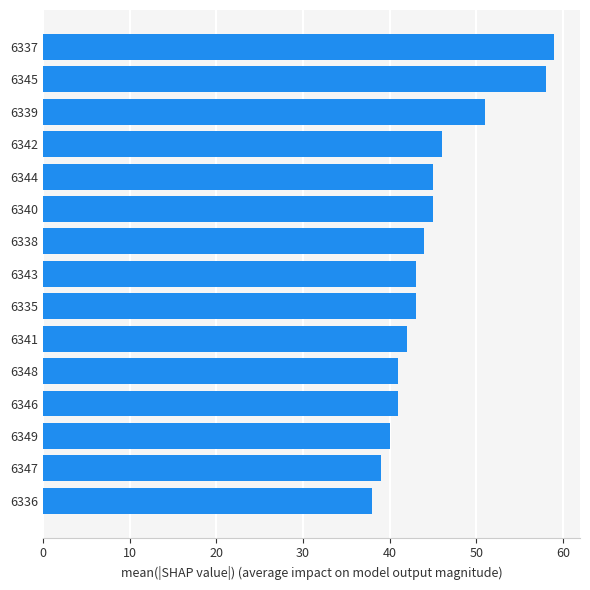

At which label is the value closest to 48?

6342